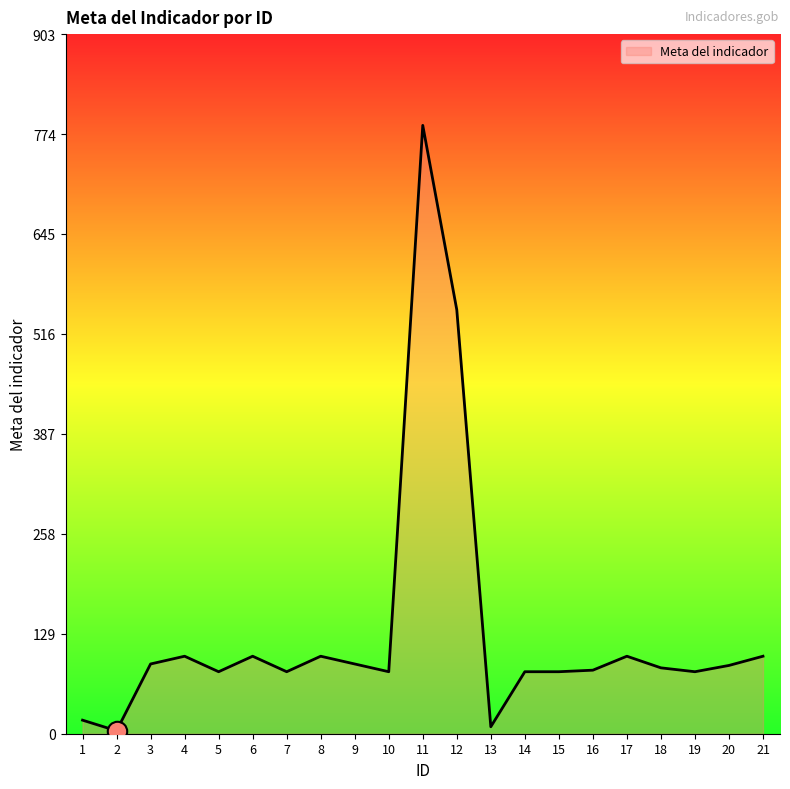

At which category does the data reach its first local peak?

4